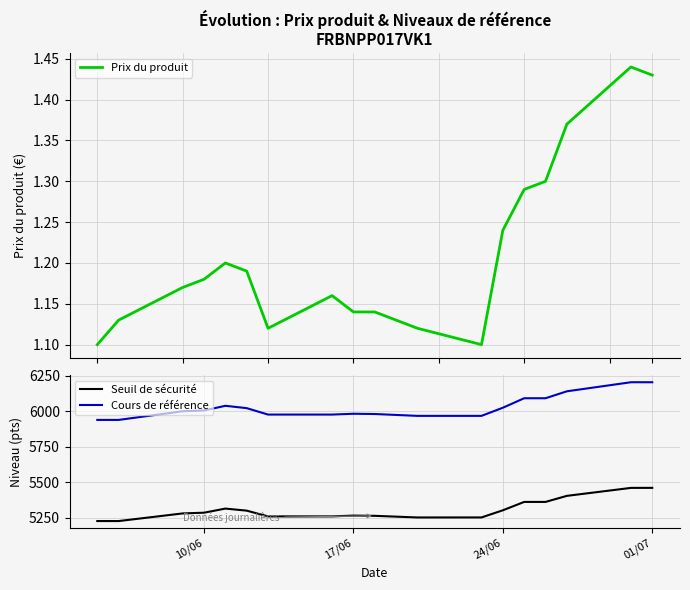

The value of Seuil de sécurité at 24/06 is 5302.1. True or false?

True